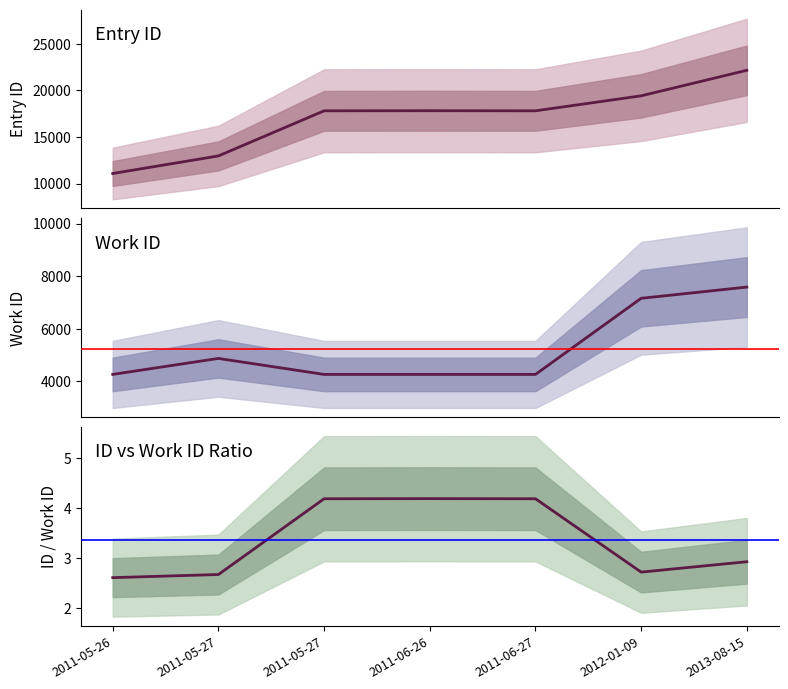

Reading right to left, what are all the values shown in this chart?

id_line: 22156.0	19417.0	17809.0	17819.0	17809.0	12969.0	11083.0
work_id_line: 7583.0	7155.0	4257.0	4257.0	4257.0	4866.0	4258.0
ratio_line: 2.9	2.7	4.2	4.2	4.2	2.7	2.6